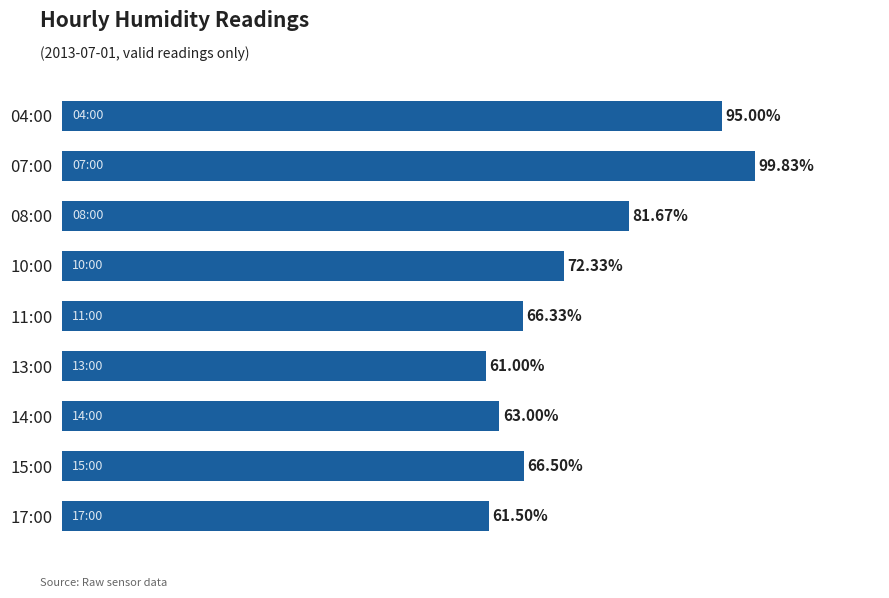

Rank the categories by value from highest to lowest.

07:00, 04:00, 08:00, 10:00, 15:00, 11:00, 14:00, 17:00, 13:00